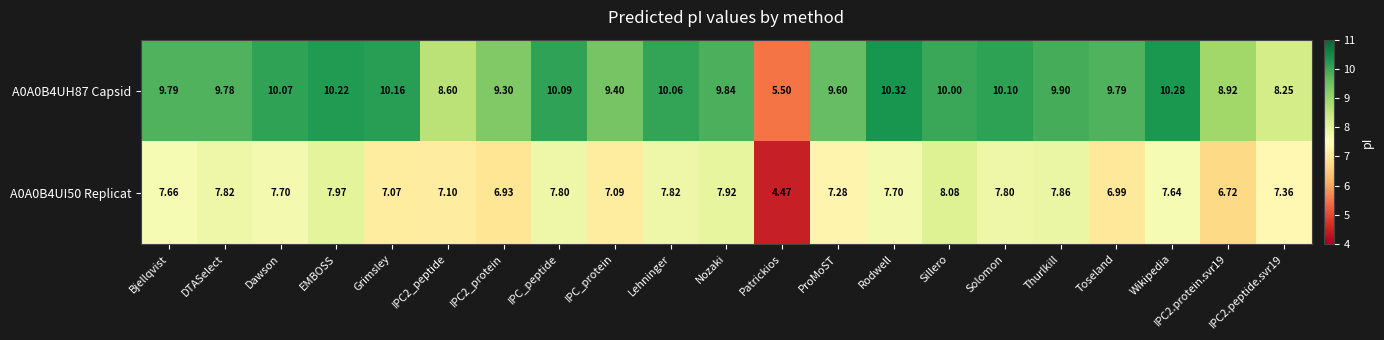

What is the spread (max minus min) of values at Grimsley?

3.1